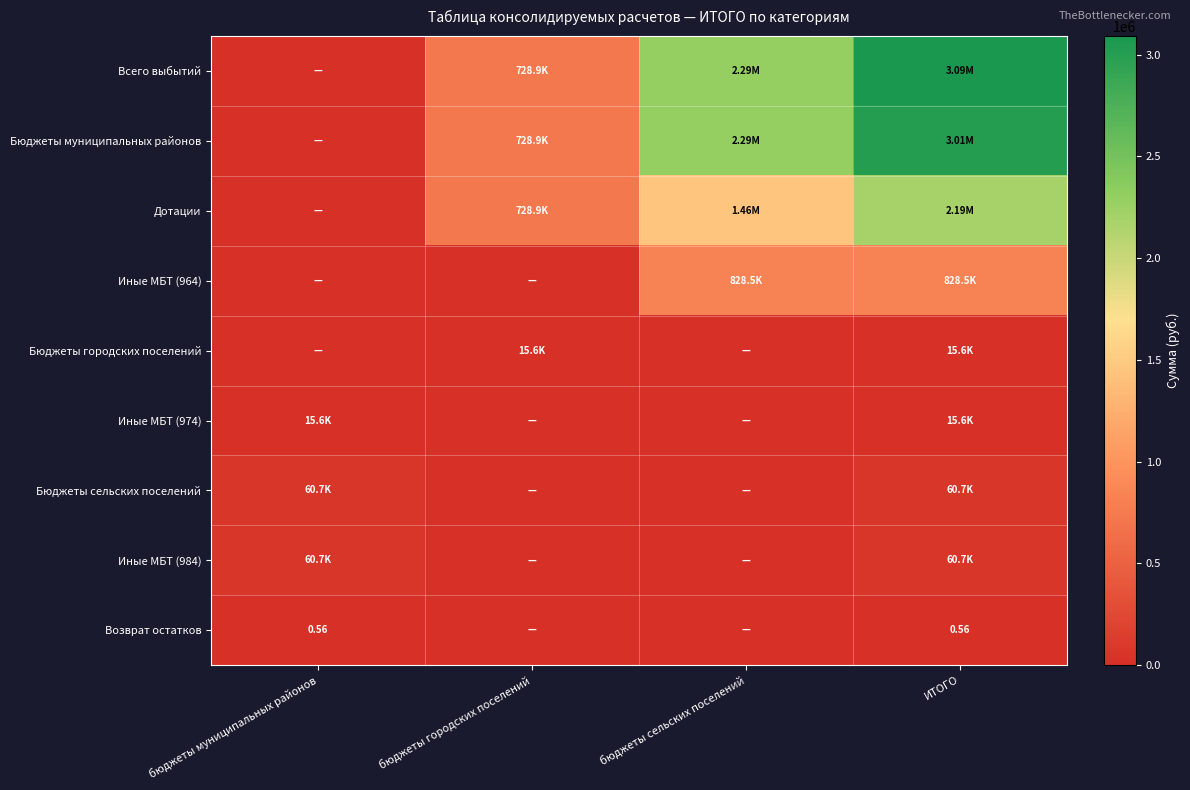

What is the difference between the highest and lowest values at ИТОГО?

3091314.5